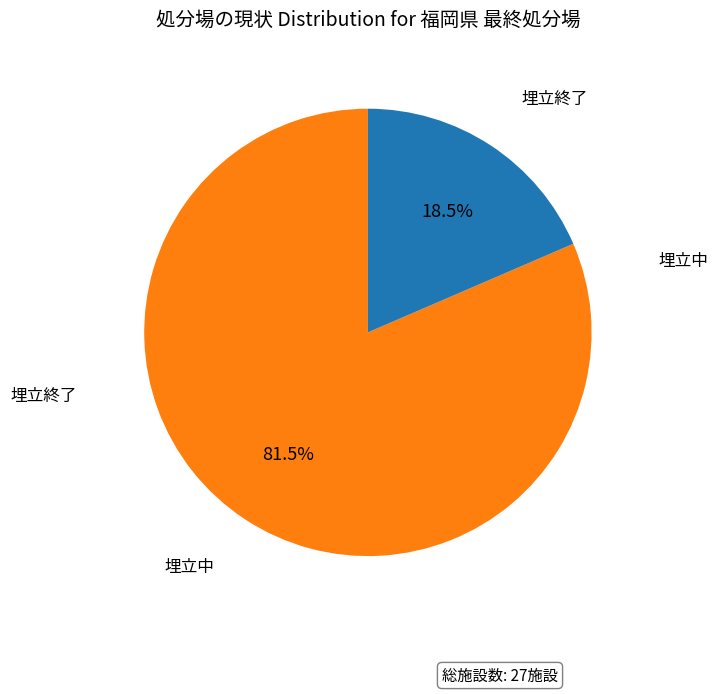

Is there a majority slice in this chart?

Yes